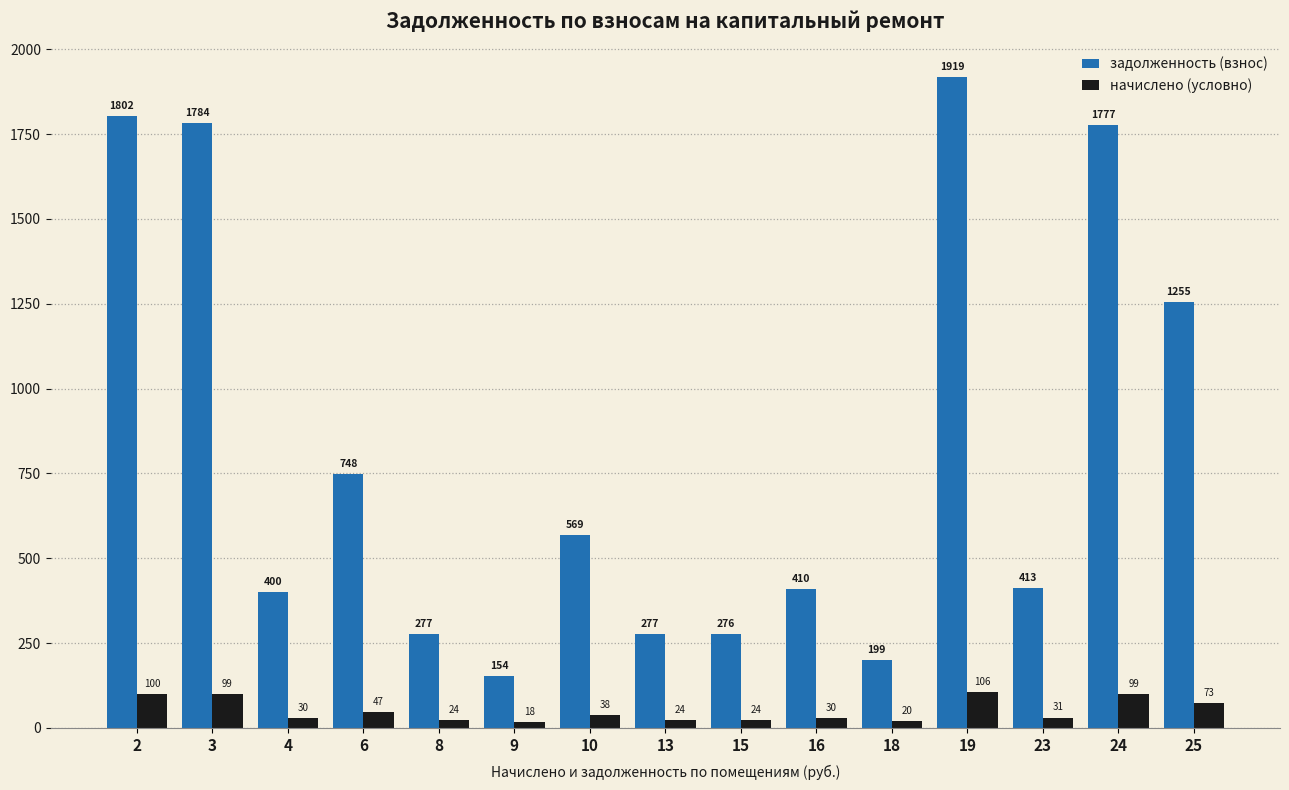

List the series in order of their overall mean, highest first.

задолженность (взнос), начислено (условно)